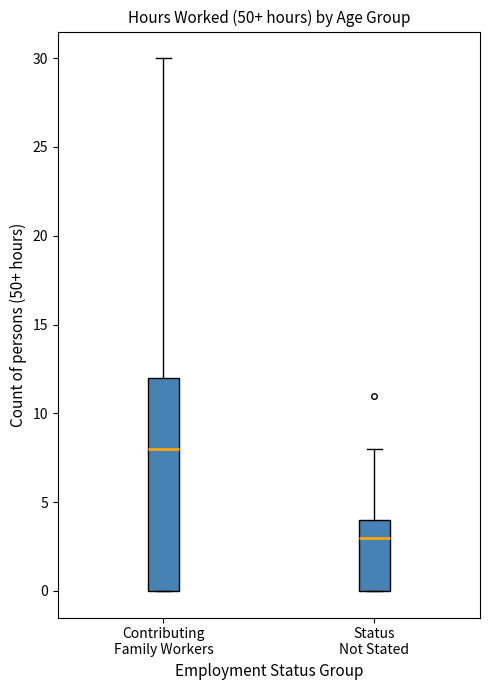

Where is the upper edge of the box for Status Not Stated on the y-axis? The values are not printed on the chart, so give them approximately, as read against the axis.

4